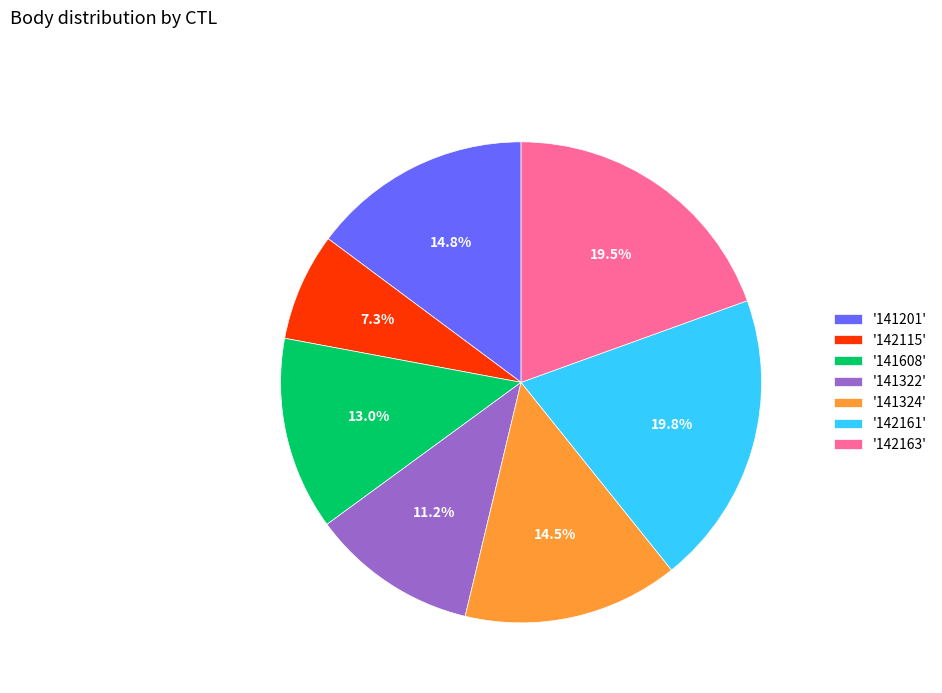

What portion of the pie excludes '141201'?

85.2%